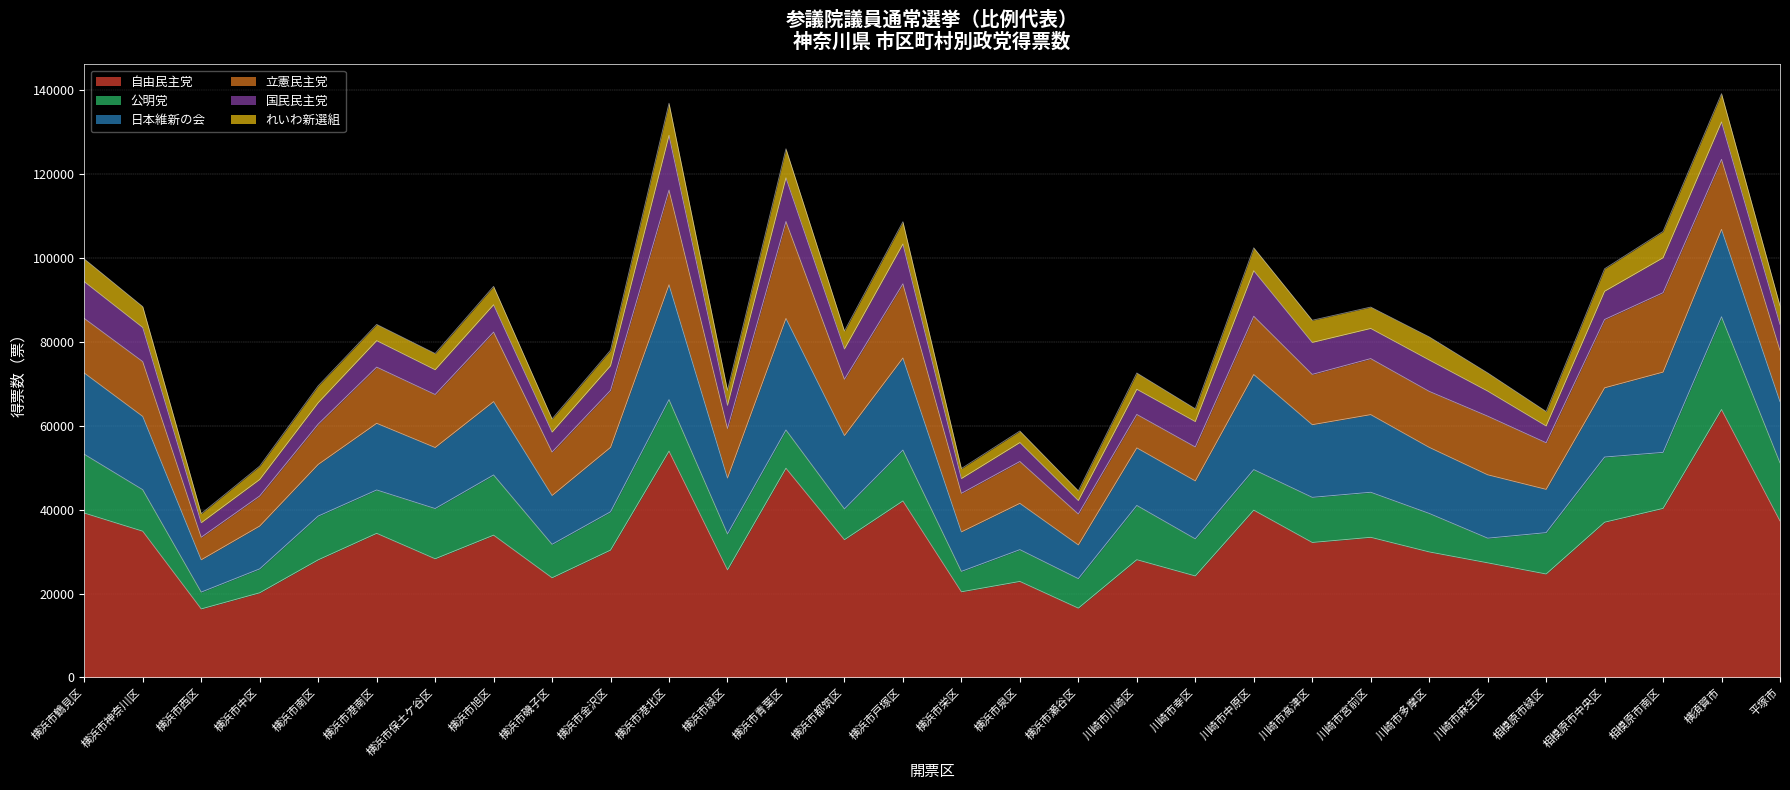

The 日本維新の会 series shows 27393.1 at 10. True or false?

True